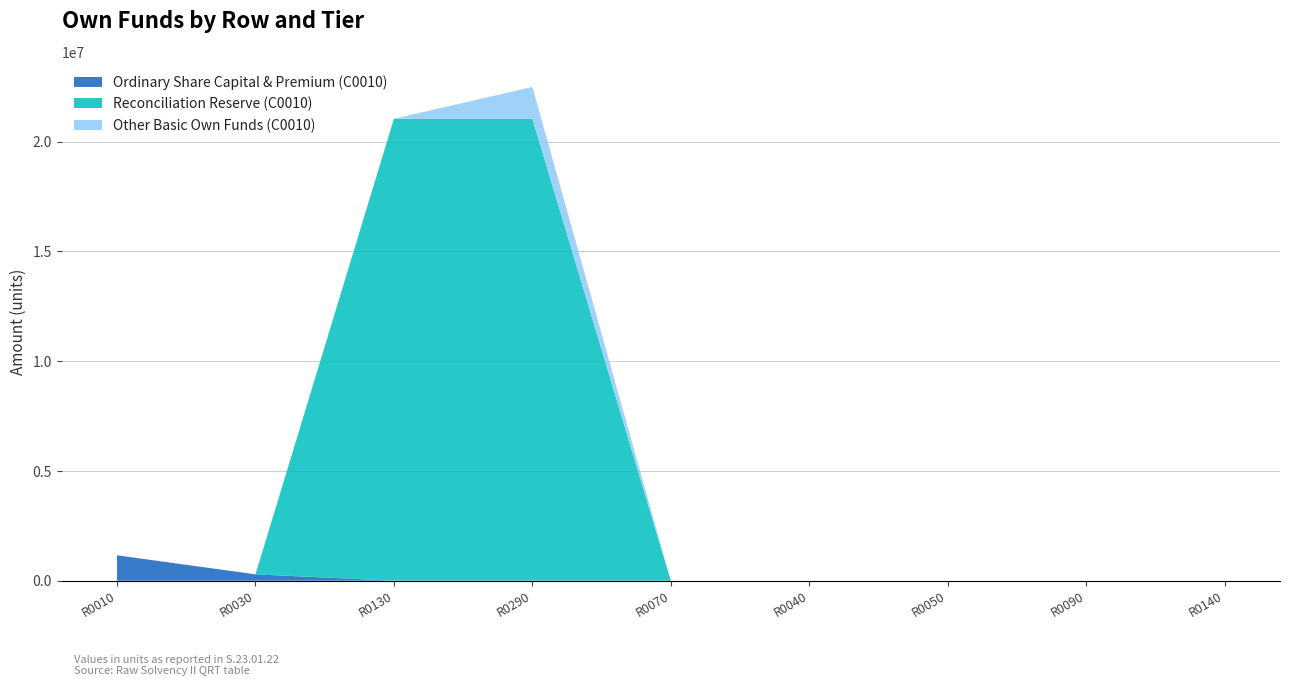

At which category is the sum across all series the highest?

R0290